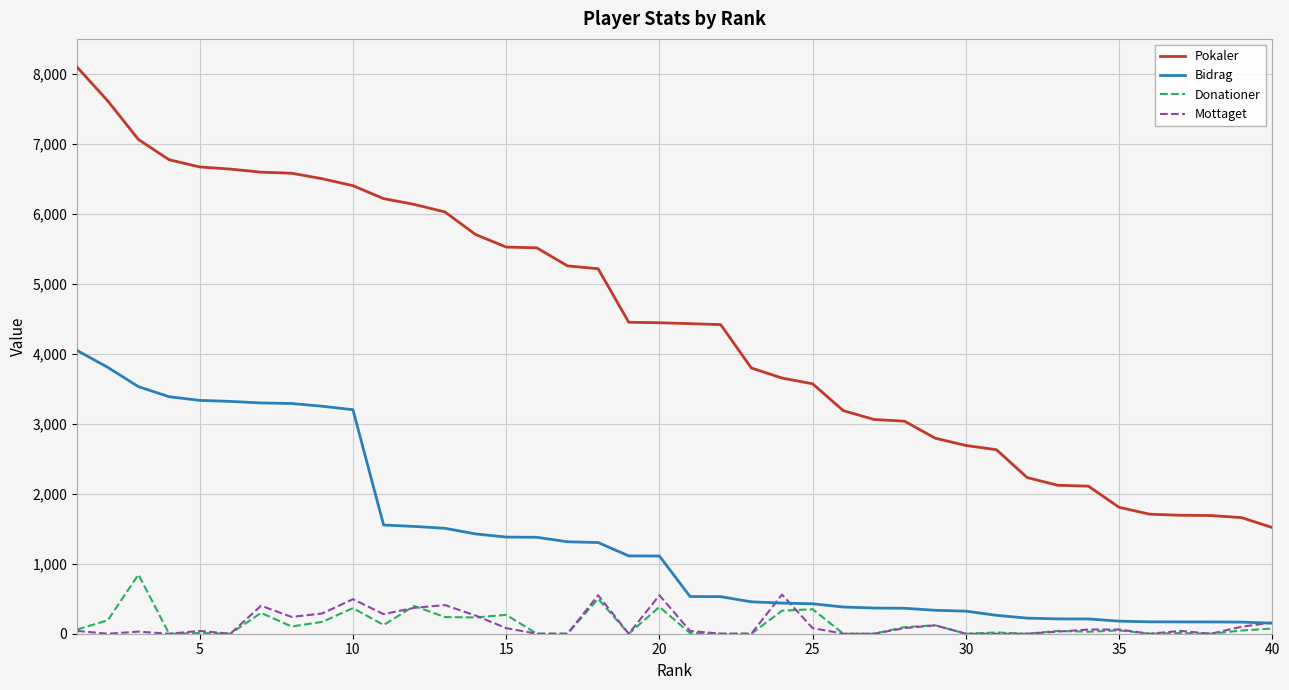

What is the maximum value shown in the chart?

8101